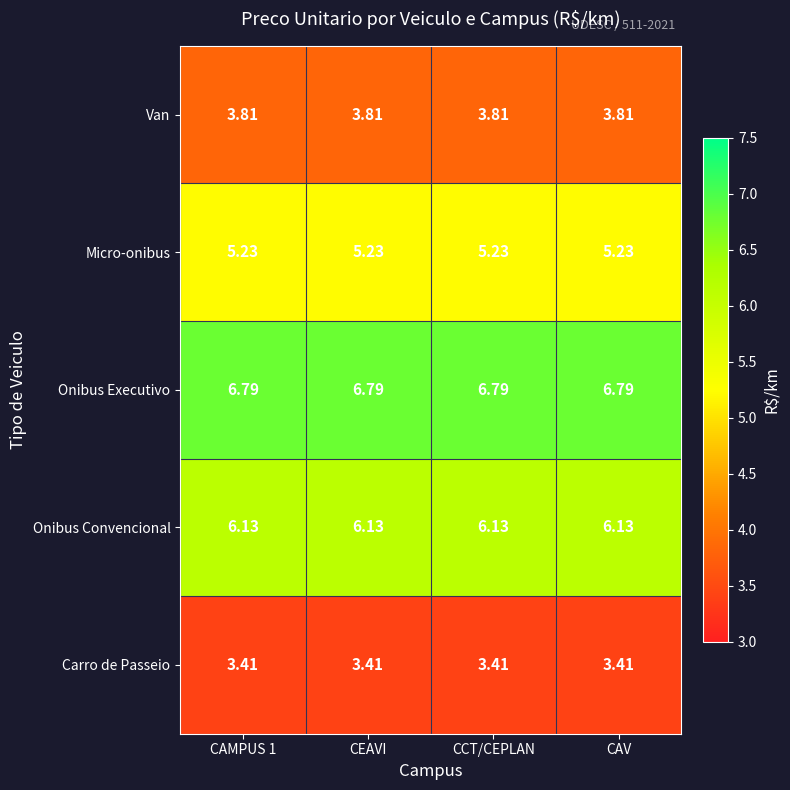

List the series in order of their peak value, highest first.

Onibus Executivo, Onibus Convencional, Micro-onibus, Van, Carro de Passeio